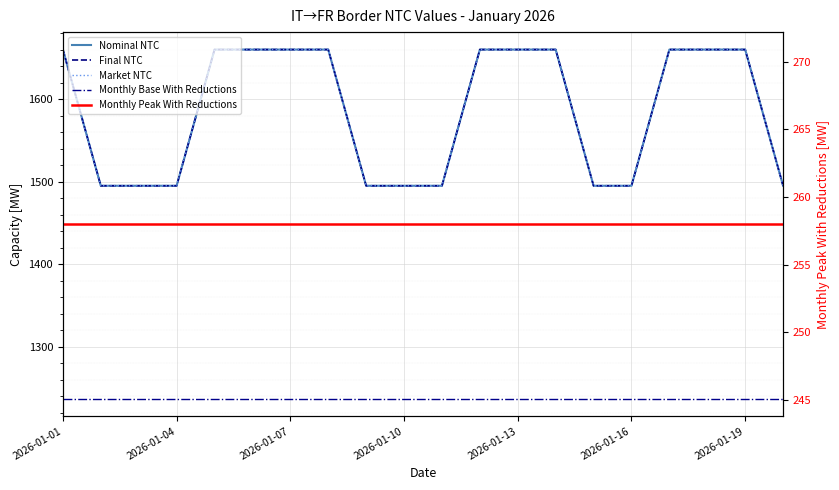

True or false: Monthly Peak With Reductions and Nominal NTC intersect in this chart.

False